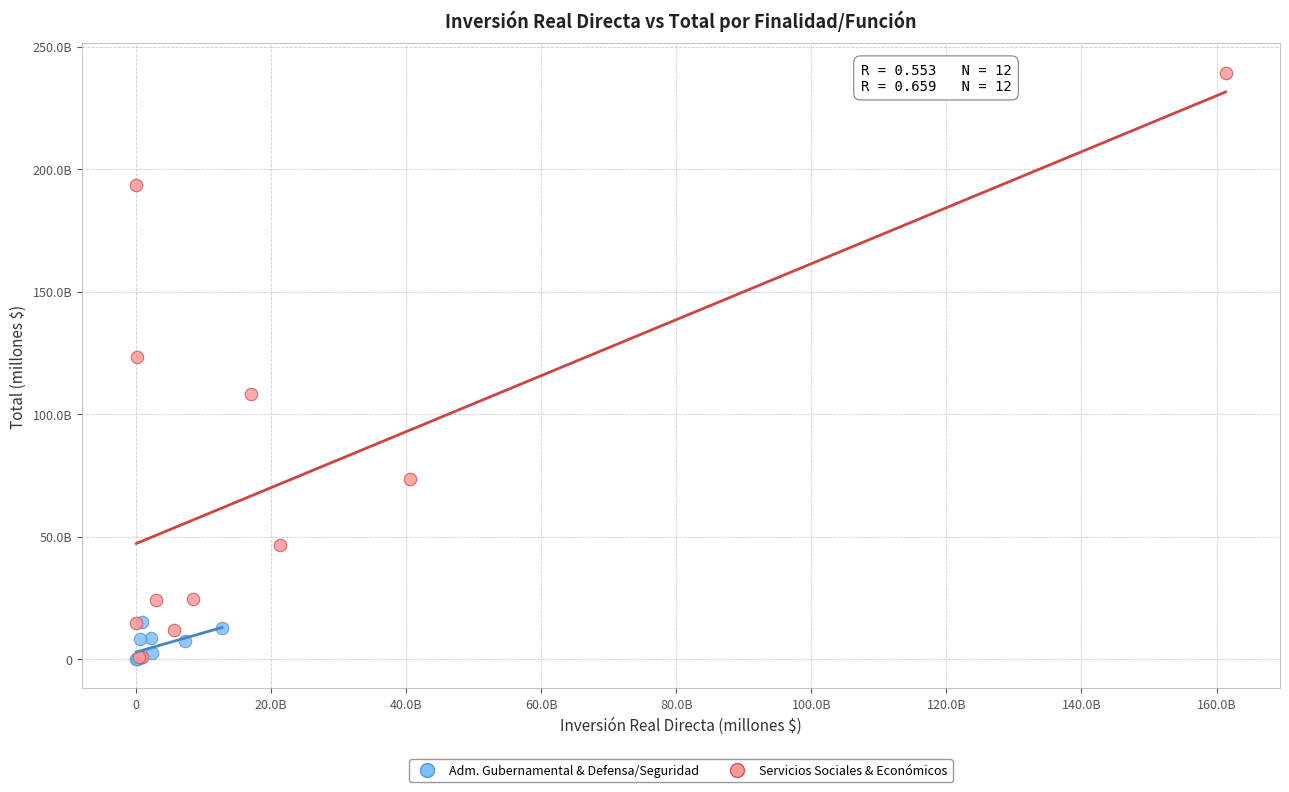

Which series has the widest spread of Y values?

Servicios Sociales & Económicos